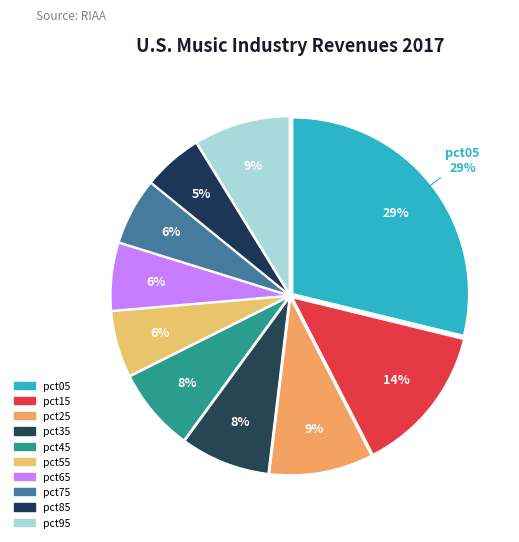

What is the largest slice in the pie chart?

pct05